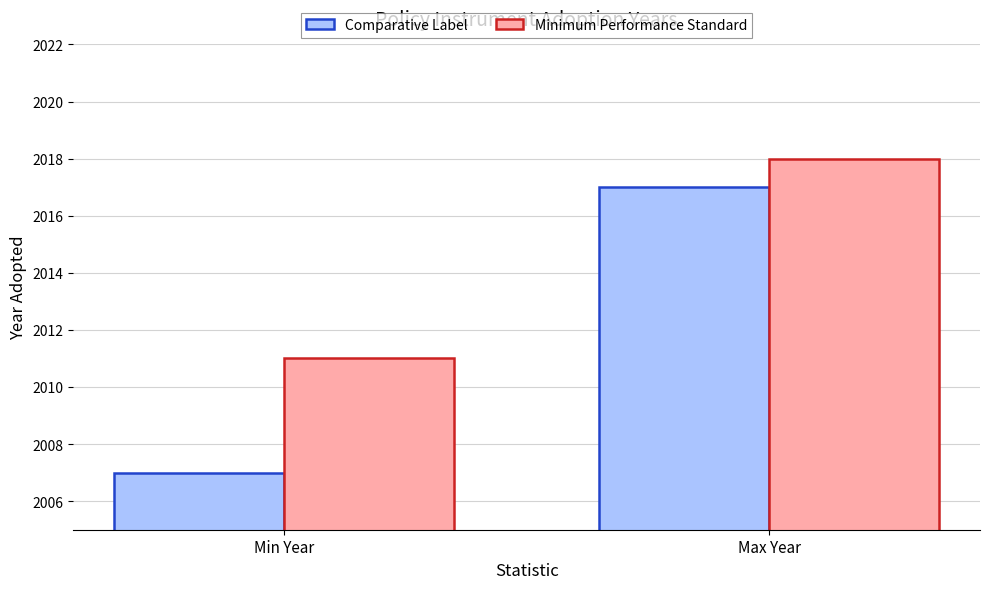

Count the number of data series in this chart.

2